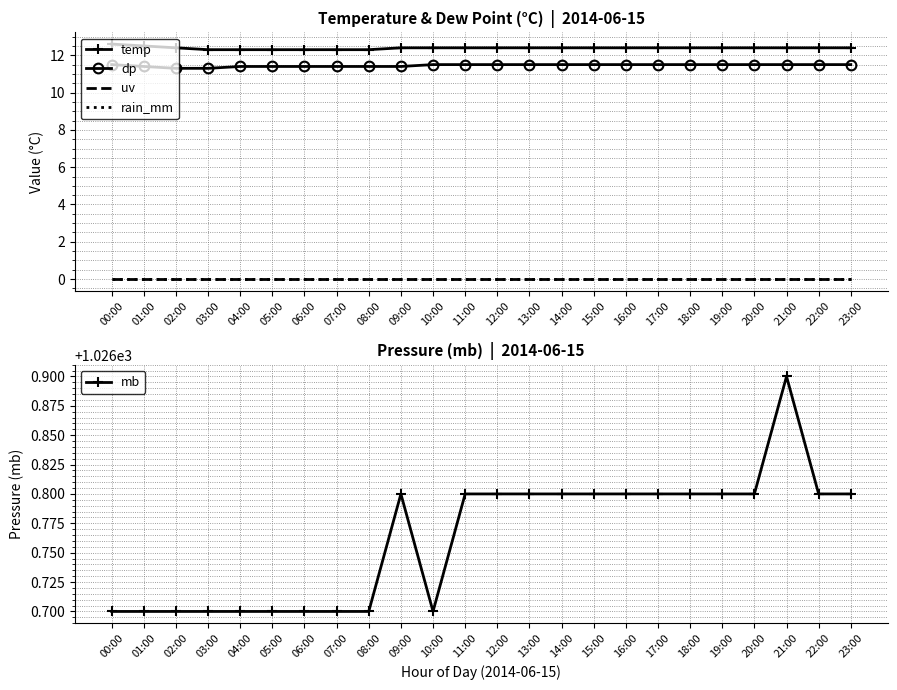

Between 00:00 and 21:00, which series saw the biggest shift?

mb